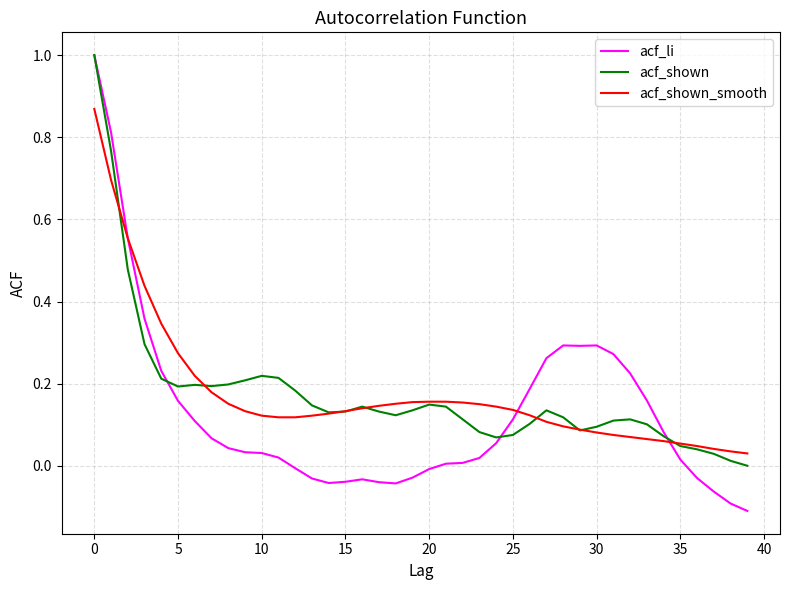

Which series has the largest range (max minus min)?

acf_li